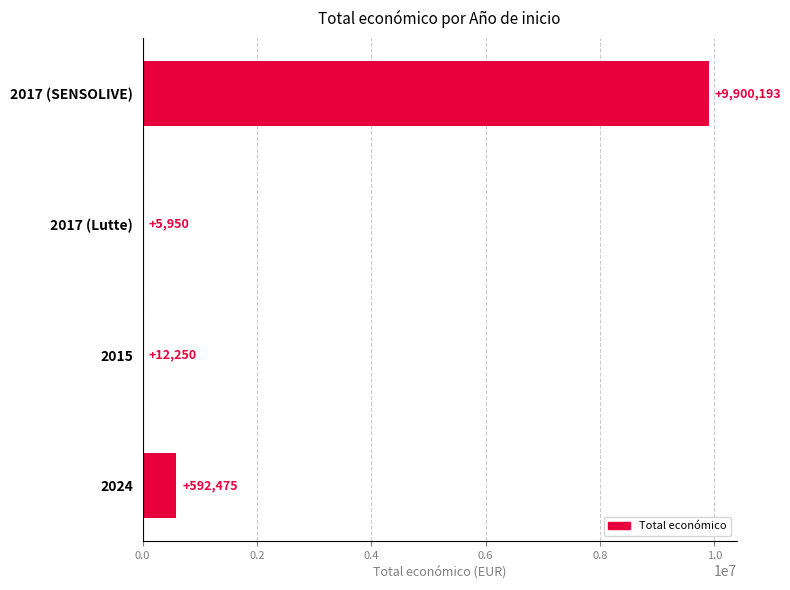

The value at 2017 (SENSOLIVE) is 9900193. True or false?

True